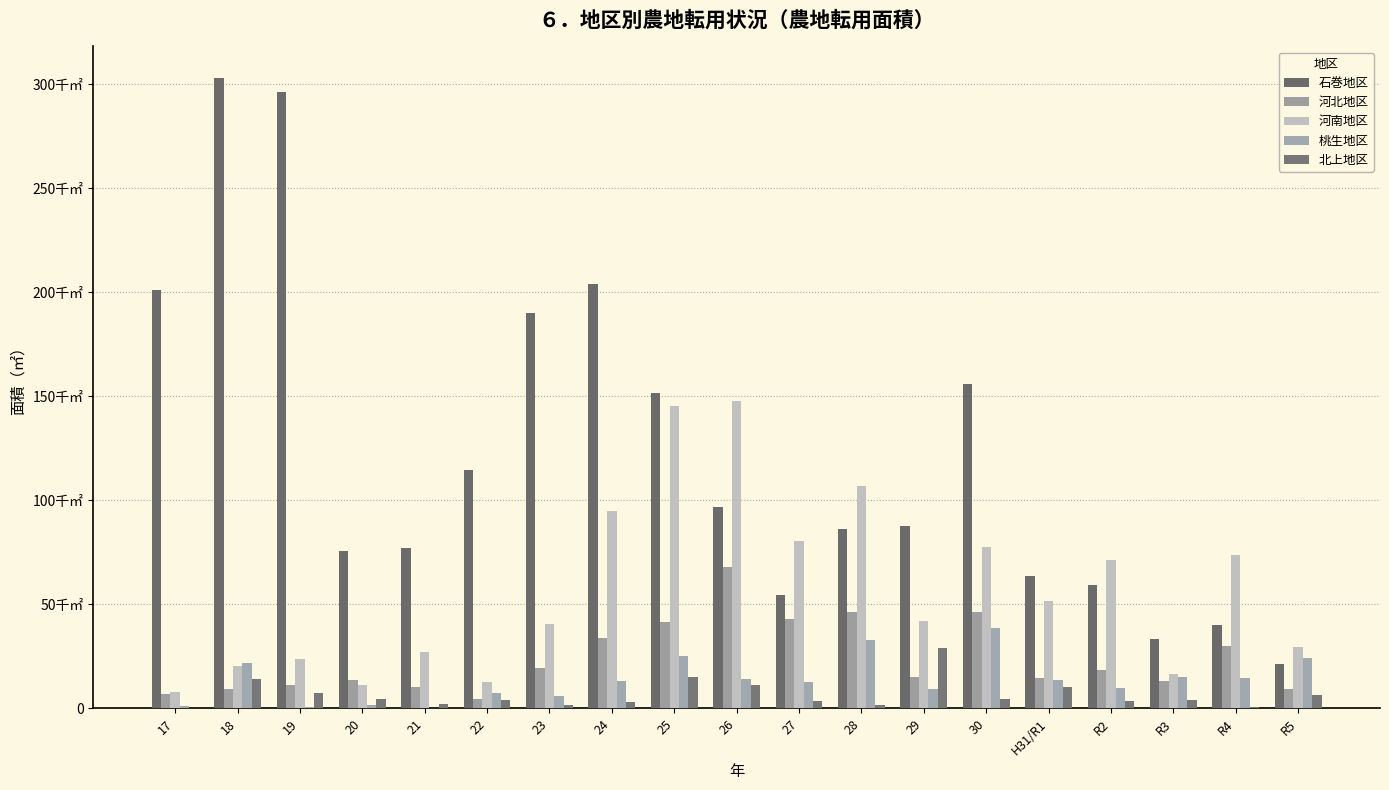

List the series in order of their peak value, lowest first.

北上地区, 桃生地区, 河北地区, 河南地区, 石巻地区